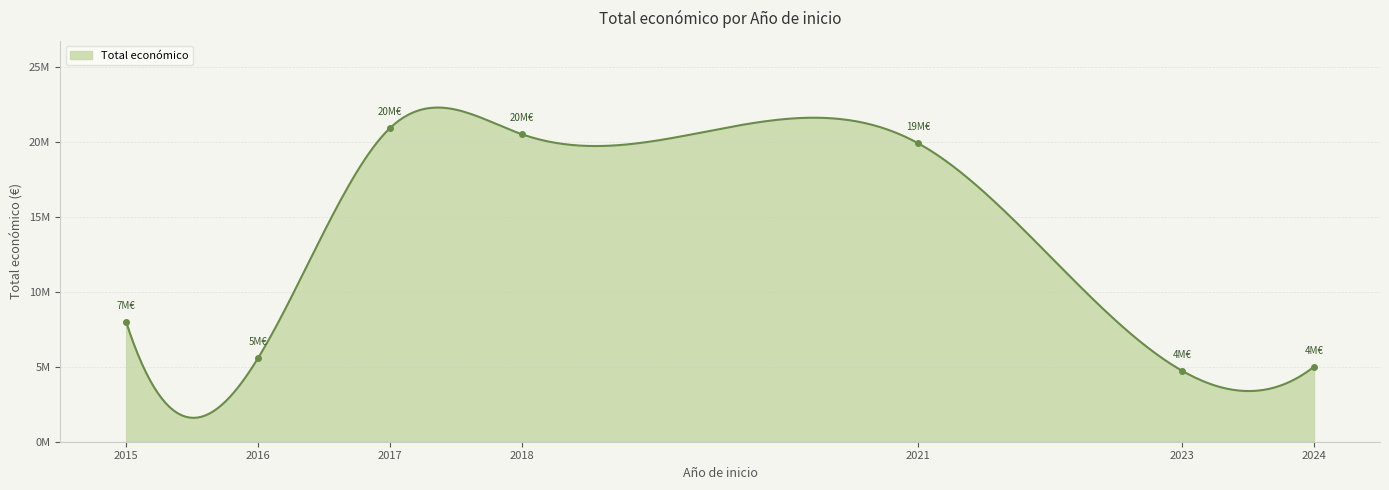

What is the label of the 12th point from the left?

2024